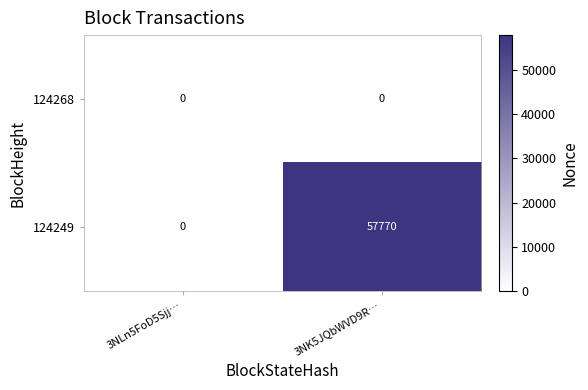

Rank the series by their average value, from highest to lowest.

124249, 124268